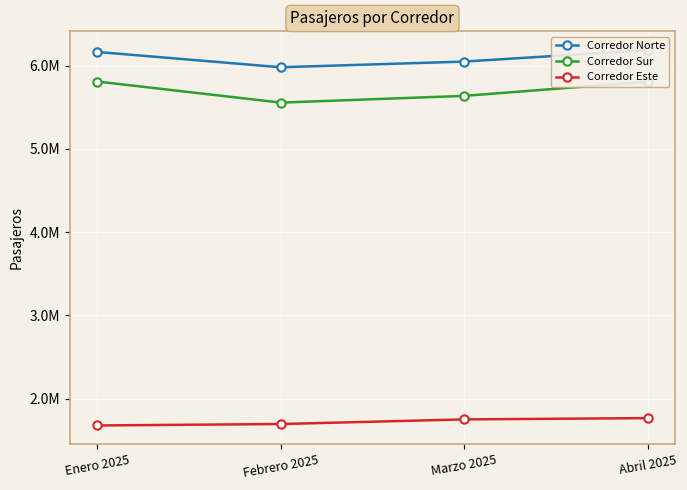

Which series has the largest total across all categories?

Corredor Norte